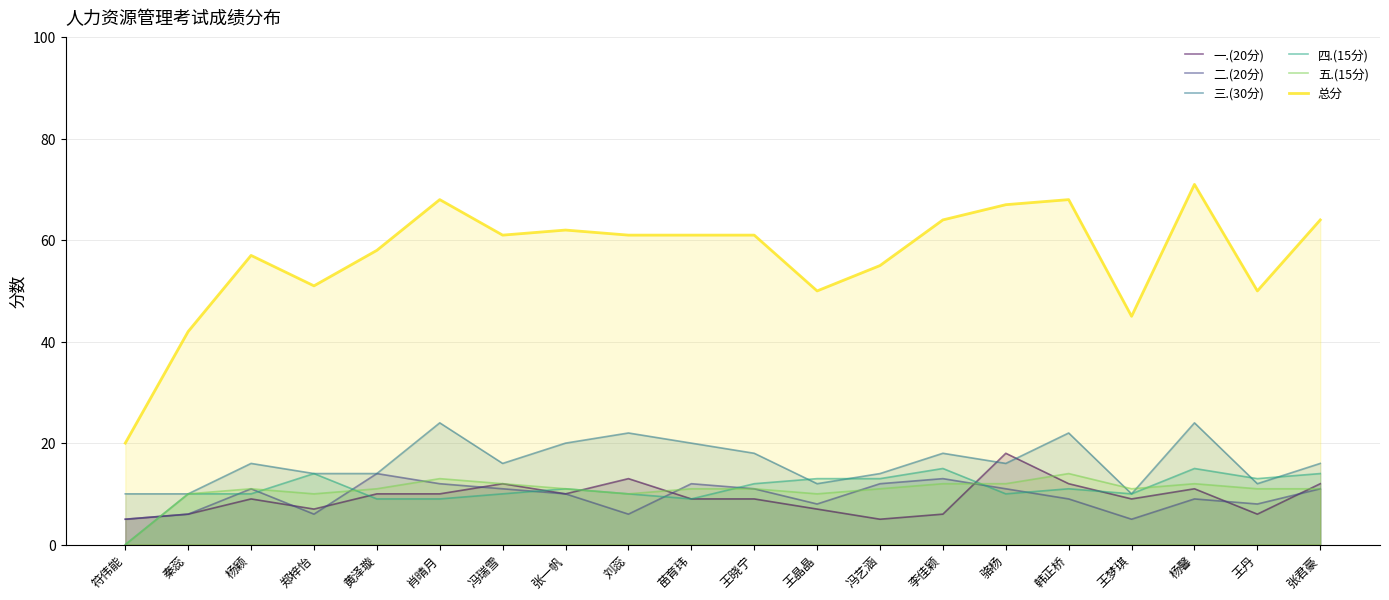

The value of 五.(15分) at 杨颖 is 11. True or false?

True